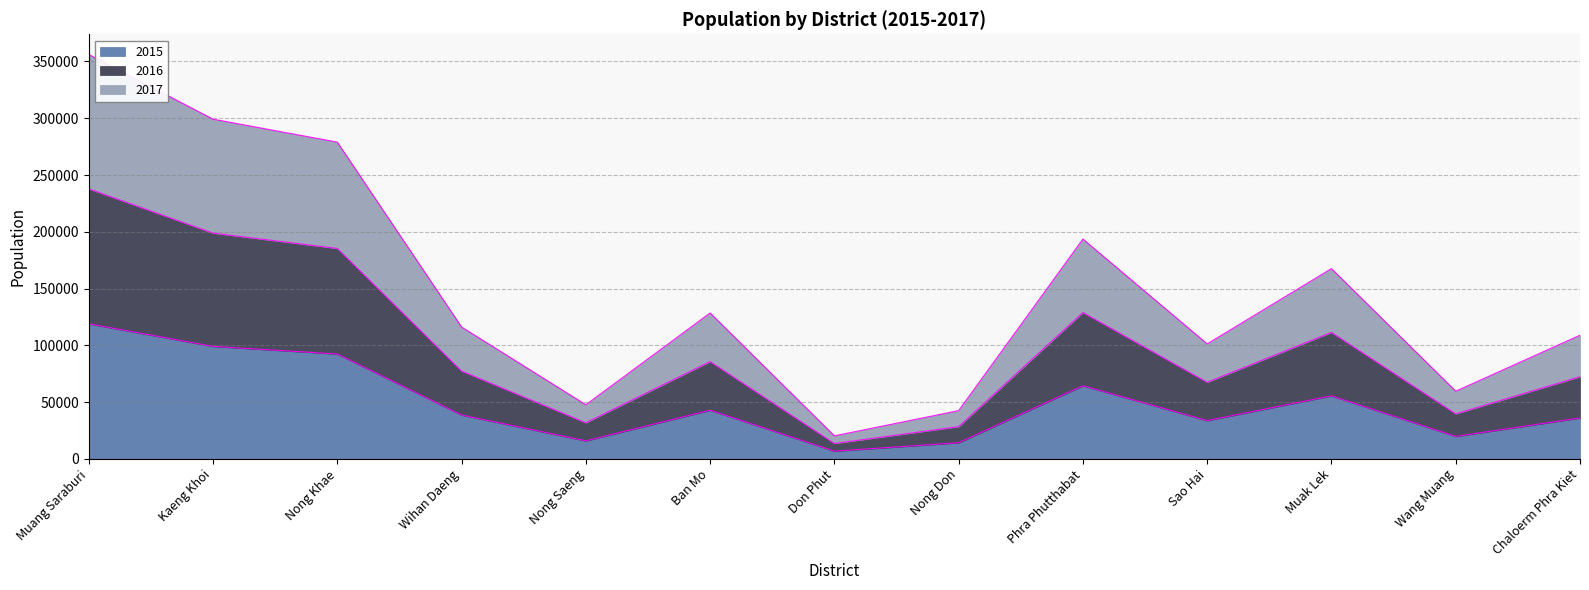

What is the highest value of the 2015 series?

118938